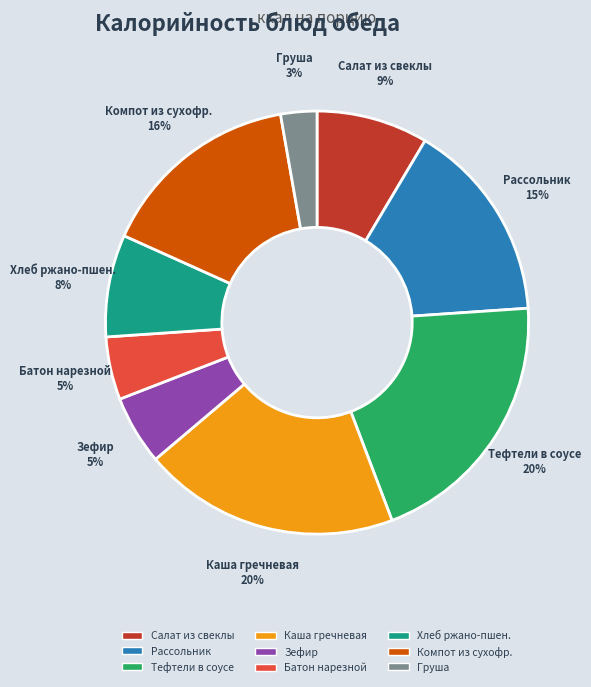

Is there any slice that represents more than half of the pie?

No